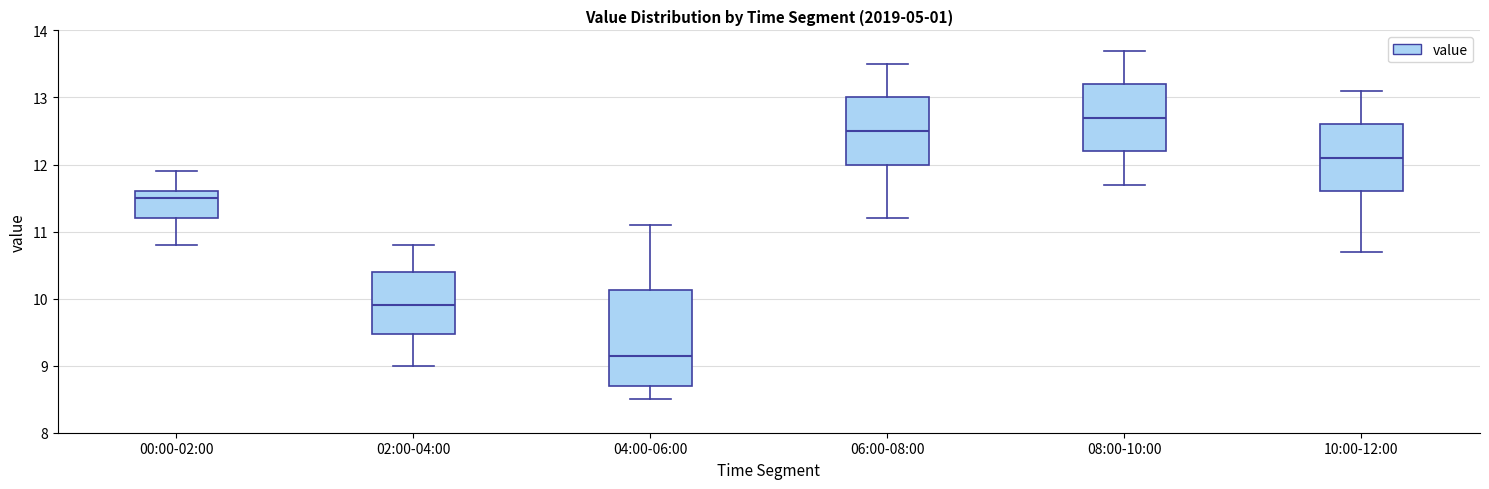

Where does the median line of the box for 00:00-02:00 sit on the y-axis? The values are not printed on the chart, so give them approximately, as read against the axis.

11.5